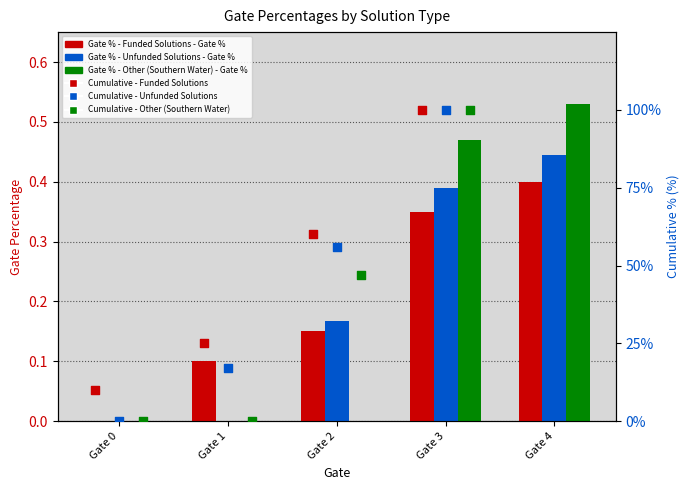

At which category is the sum across all series the highest?

Gate 4